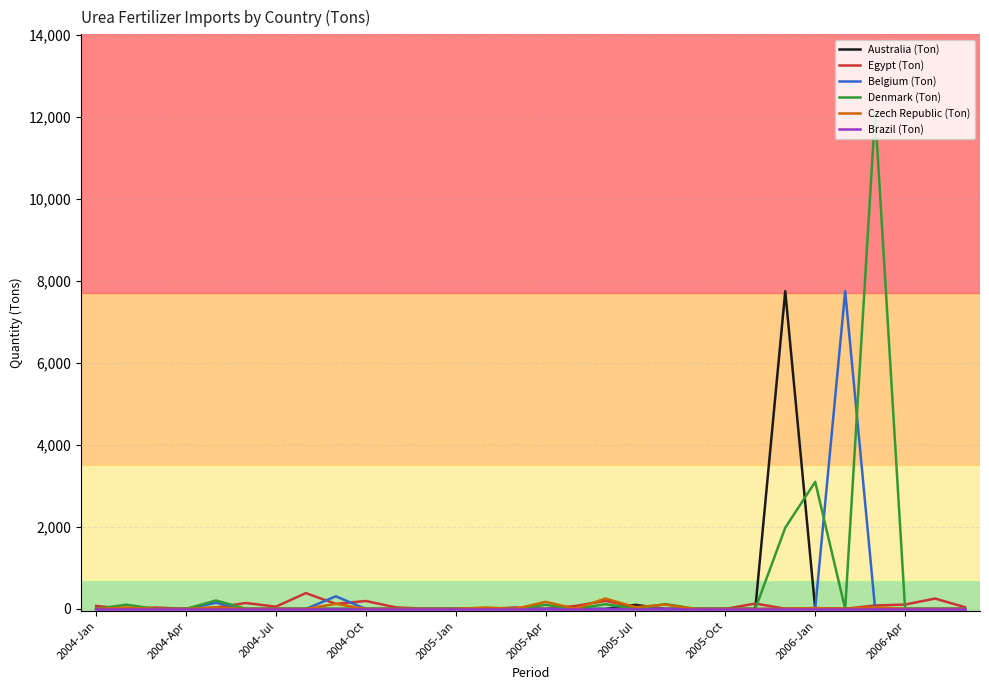

Which series has the largest range (max minus min)?

Denmark (Ton)